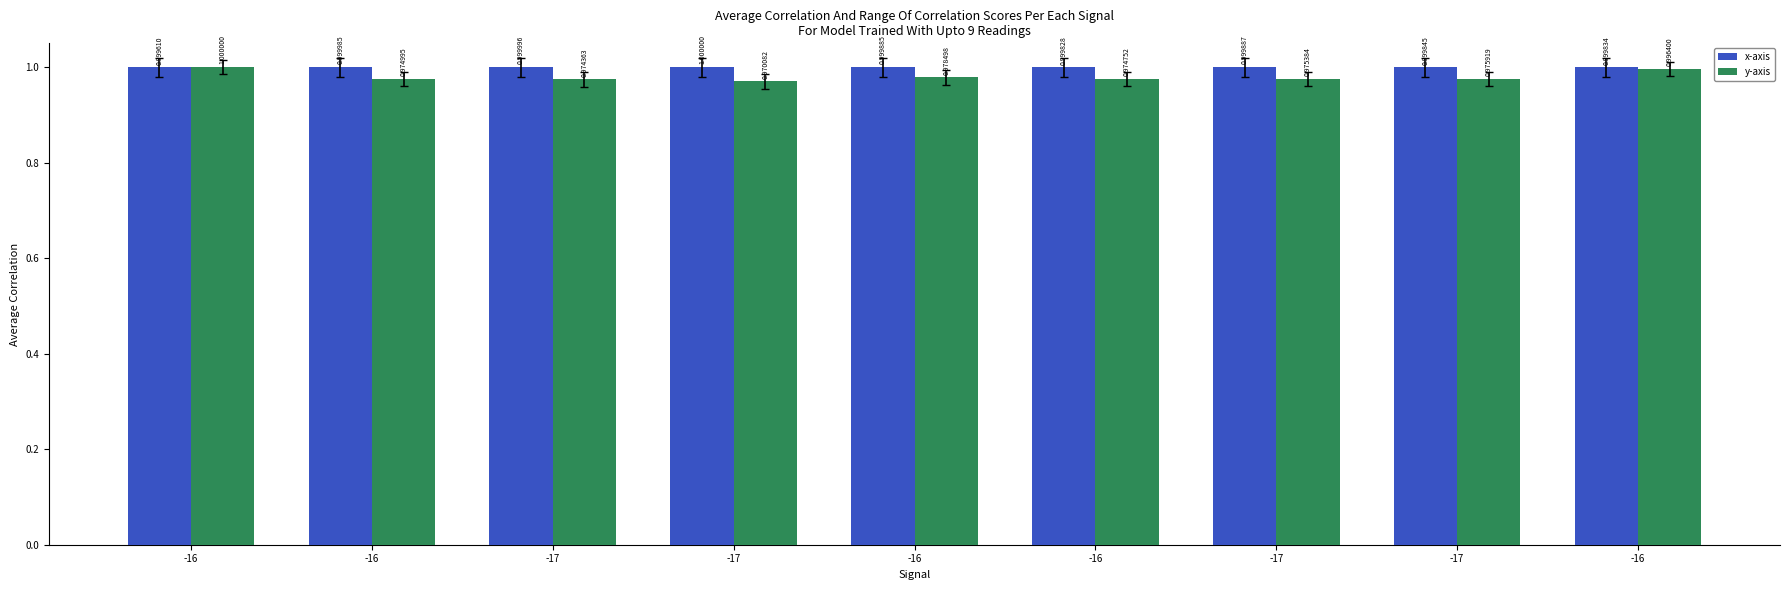

List the labels in order of x-axis value, smallest first.

-16, -16, -16, -17, -16, -17, -16, -17, -17